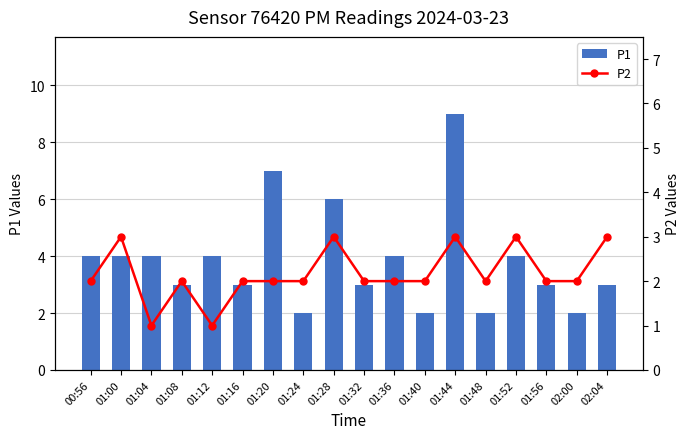

Is the value of P1 at 01:48 greater than the value of P2 at 01:36?

No